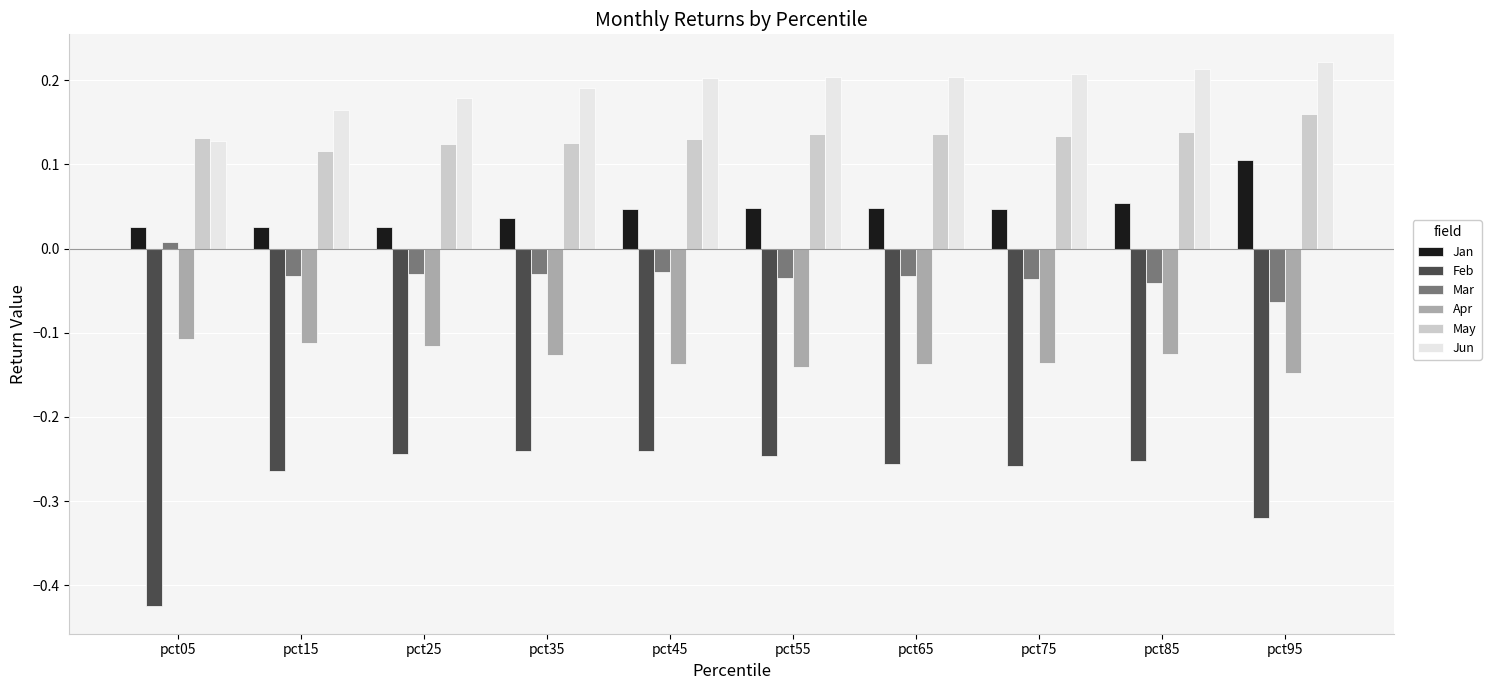

What is the difference between the highest and lowest values at pct35?

0.4